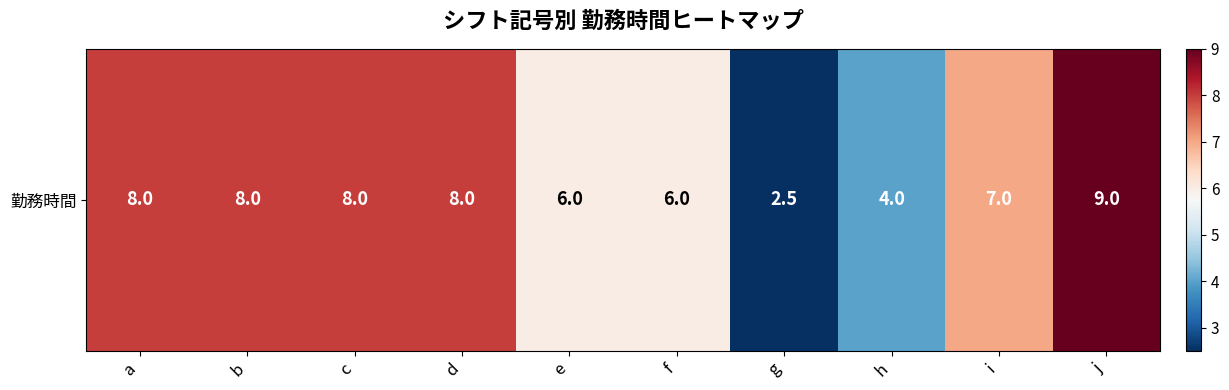

Reading left to right, list all the values displayed in this chart.

a=8.0	b=8.0	c=8.0	d=8.0	e=6.0	f=6.0	g=2.5	h=4.0	i=7.0	j=9.0